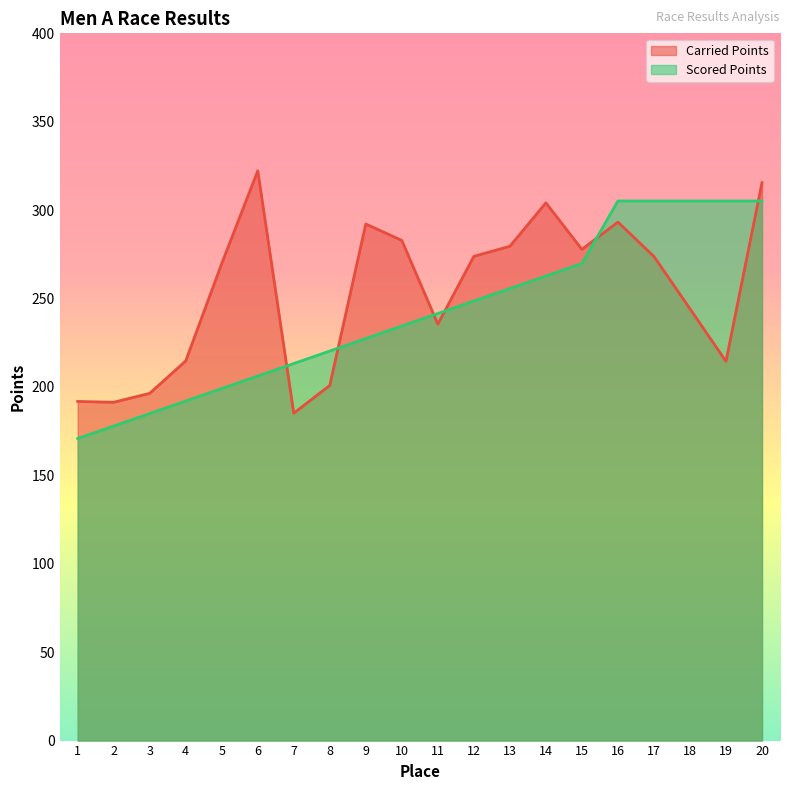

Where does the Scored Points series first go above 241?

11